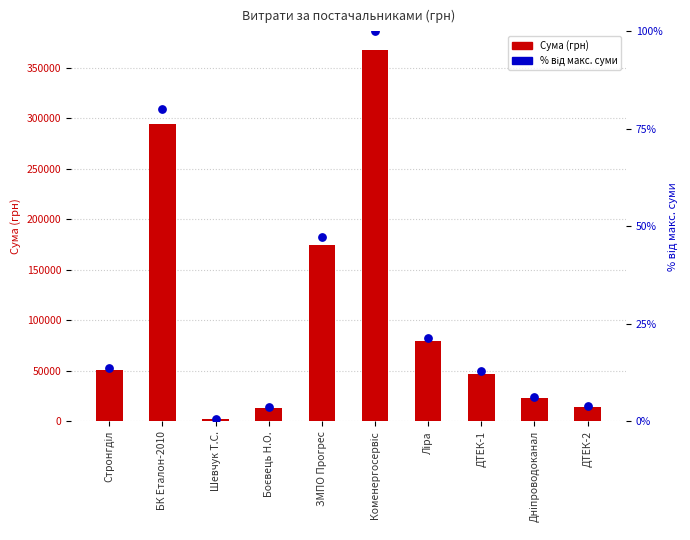

At how many categories does at least one series exceed 328453?

1